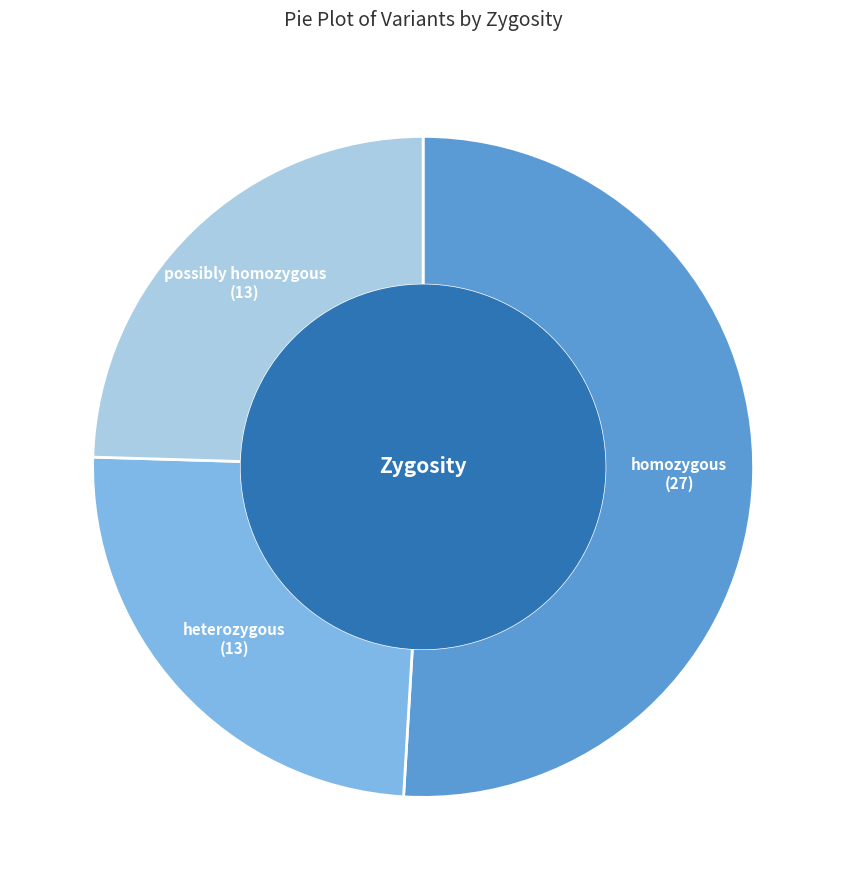

How many segments does this pie chart have?

3